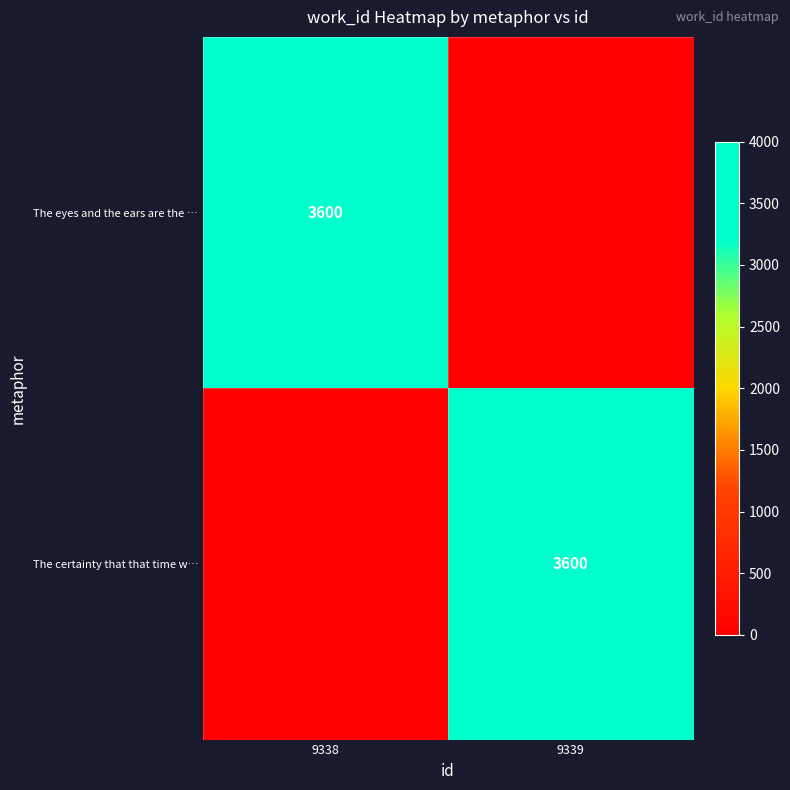

The The certainty that that time w… series shows 5692 at 9339. True or false?

False